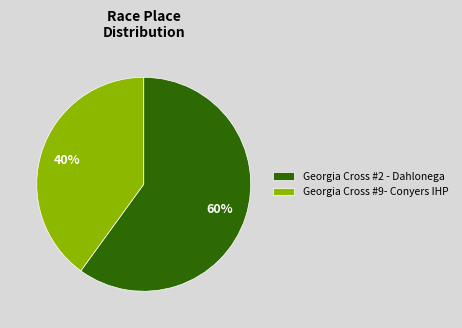

Between Georgia Cross #2 - Dahlonega and Georgia Cross #9- Conyers IHP, which is larger?

Georgia Cross #2 - Dahlonega